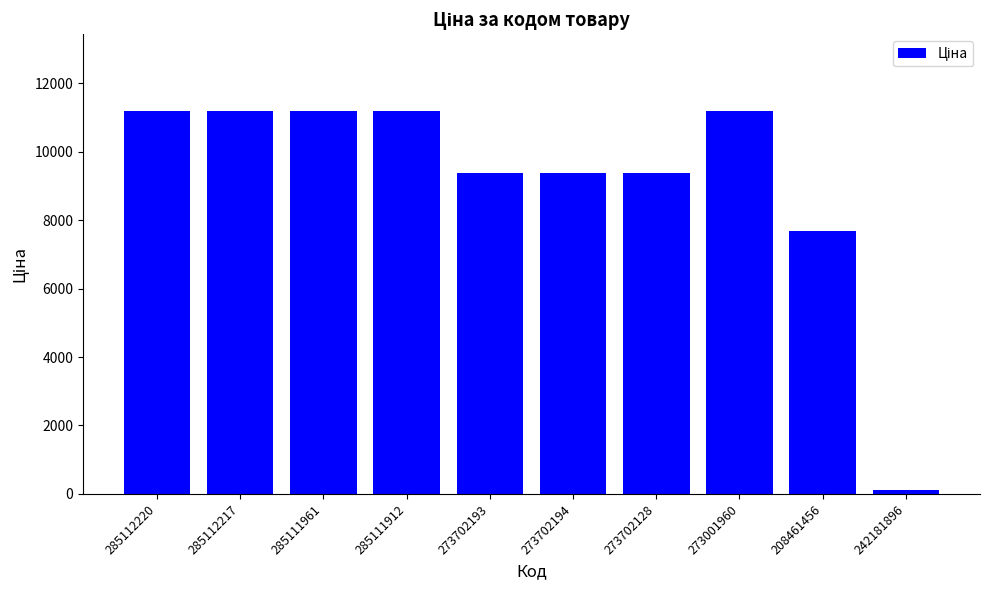

Count the number of values greater than 11188.

5